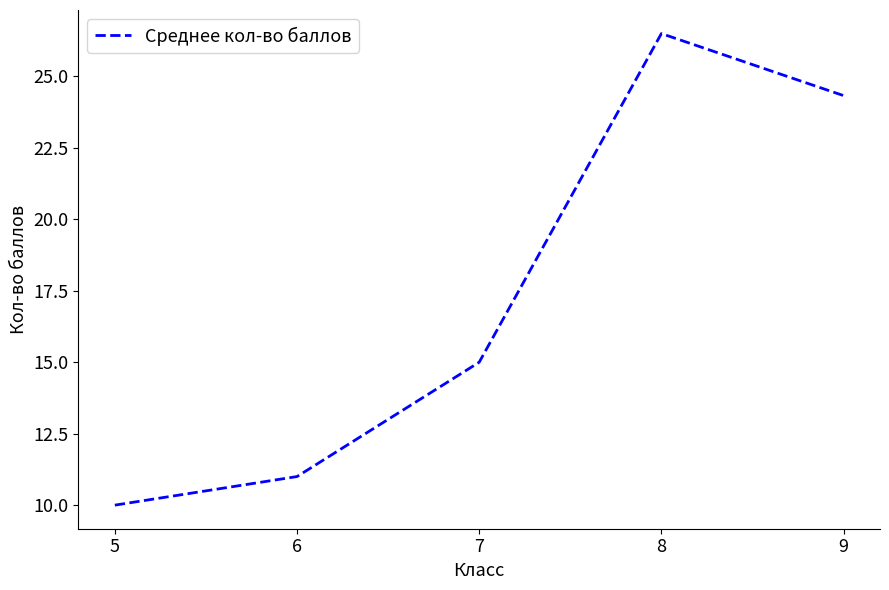

How many values are below 15?

2